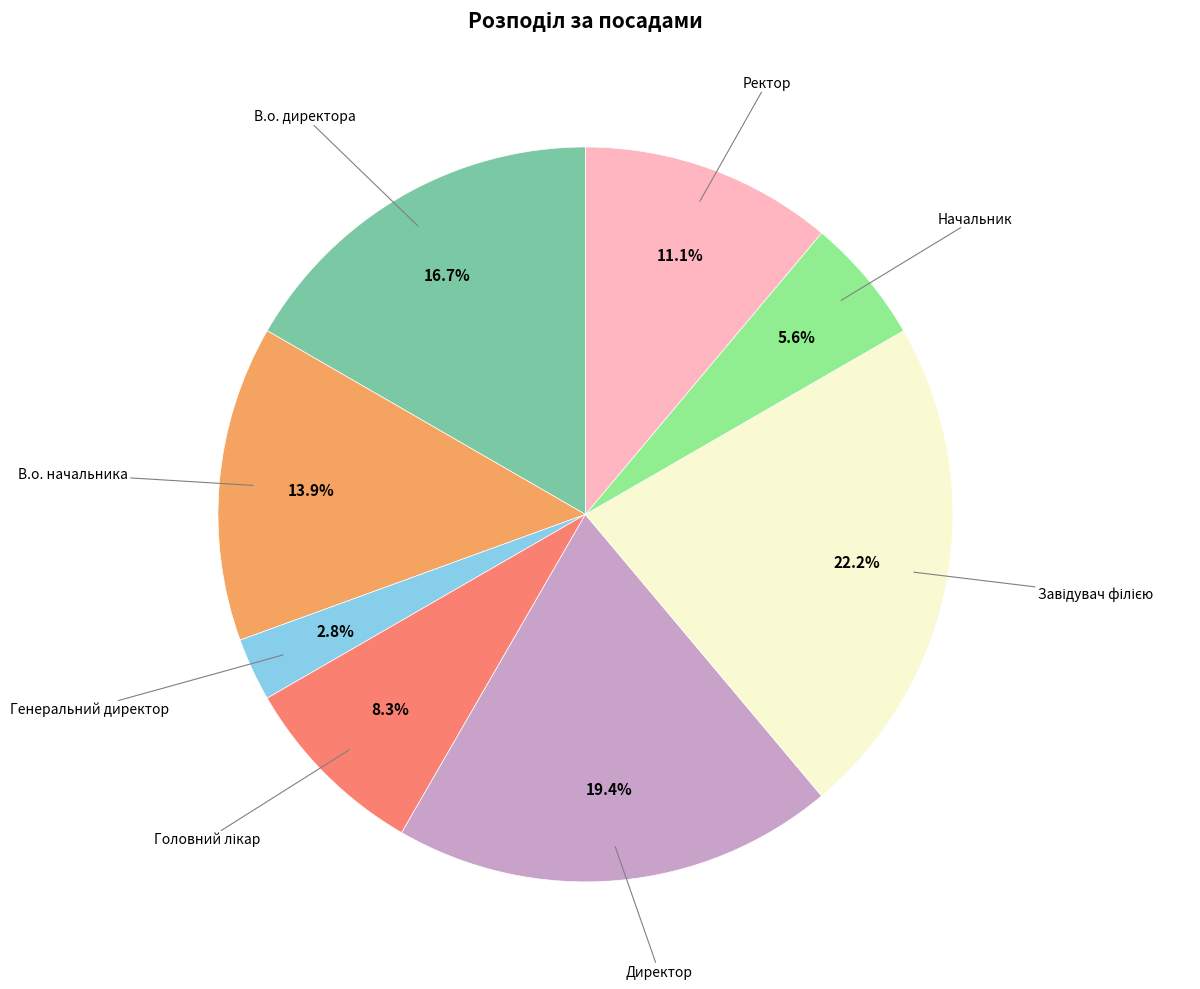

Is there any slice that represents more than half of the pie?

No